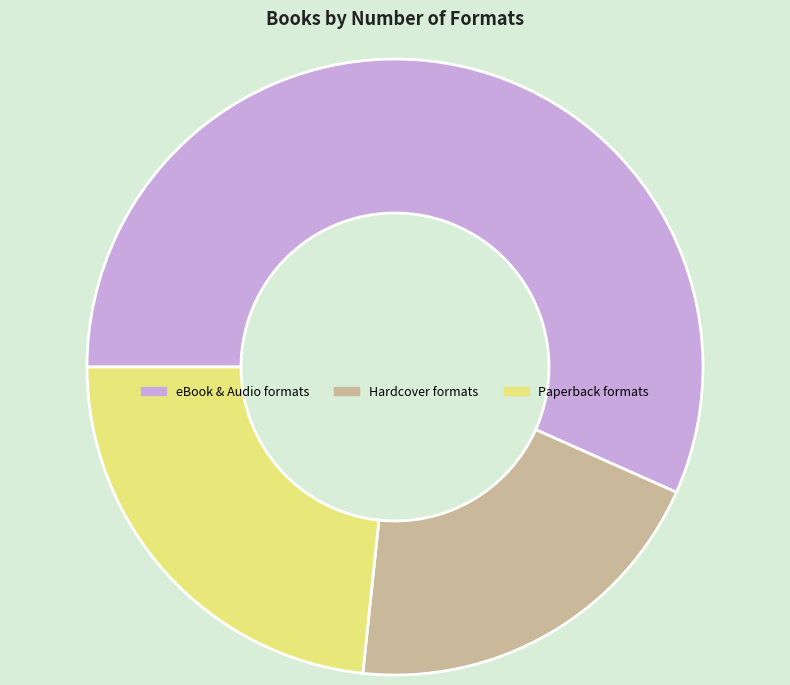

Is the sum of Hardcover formats and eBook & Audio formats greater than half?

Yes